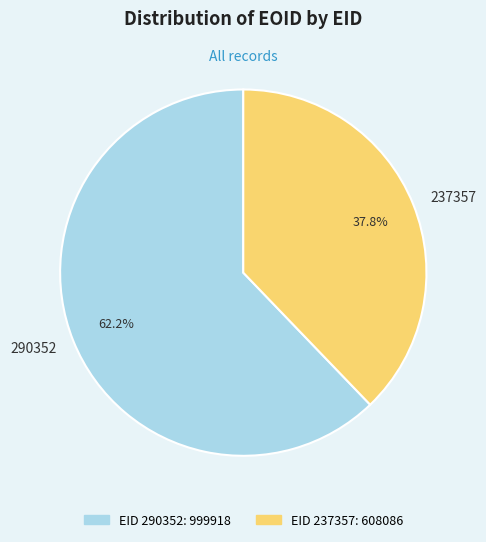

Does 237357 account for over 50% of the chart?

No